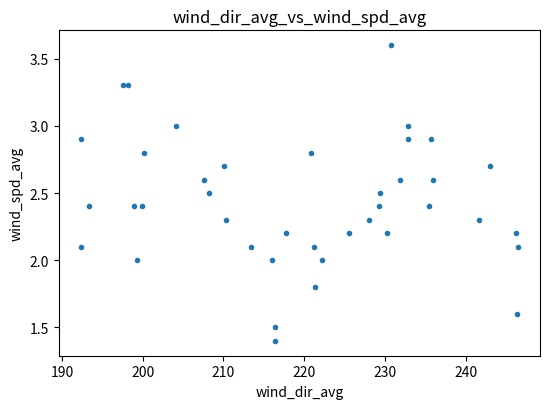

What is the range of Y values (max minus min)?

2.2